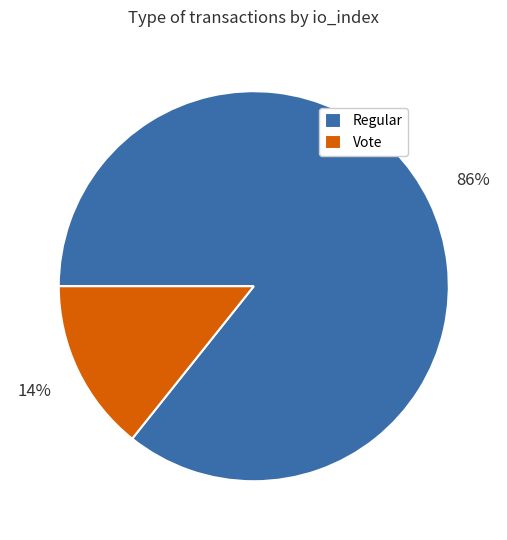

Is there any slice that represents more than half of the pie?

Yes